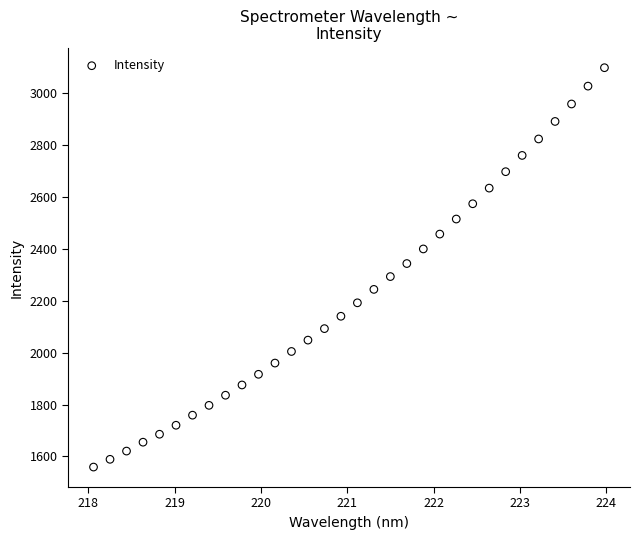

What is the range of X values (max minus min)?

5.9